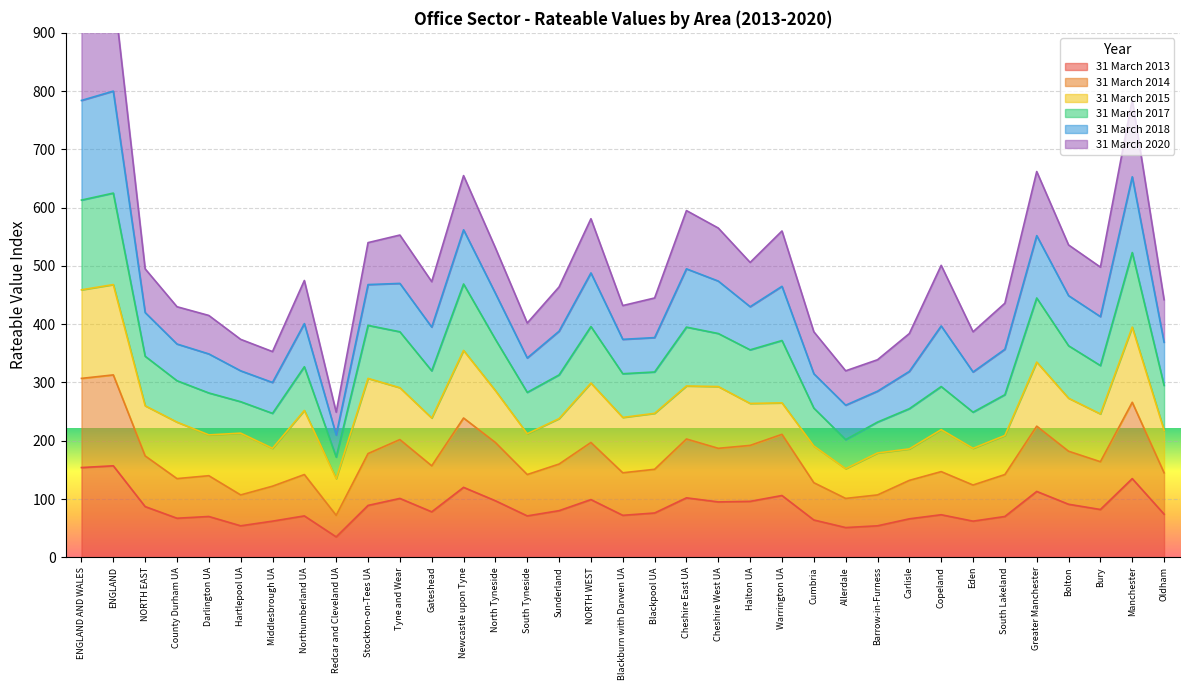

True or false: 31 March 2014 has a value of 307 at ENGLAND AND WALES.

True